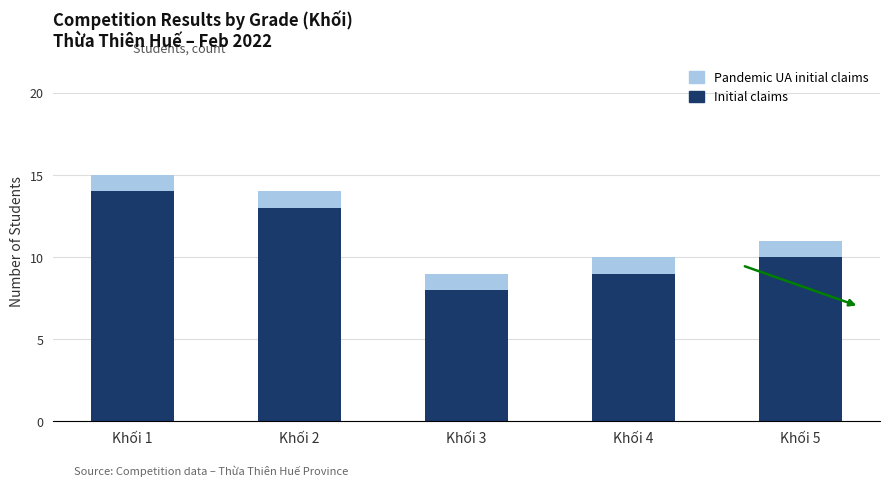

At which category is the sum across all series the highest?

Khối 1